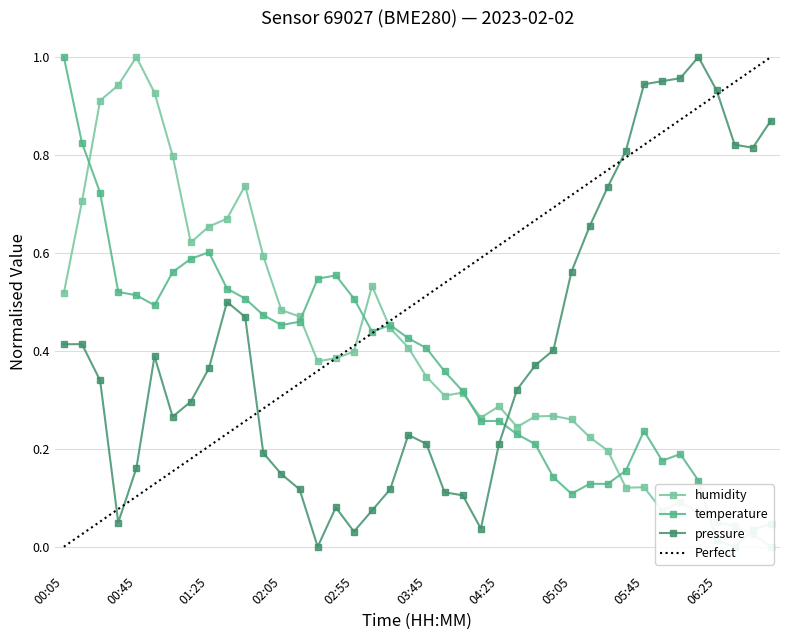

What is the label of the 38th point from the left?

06:35